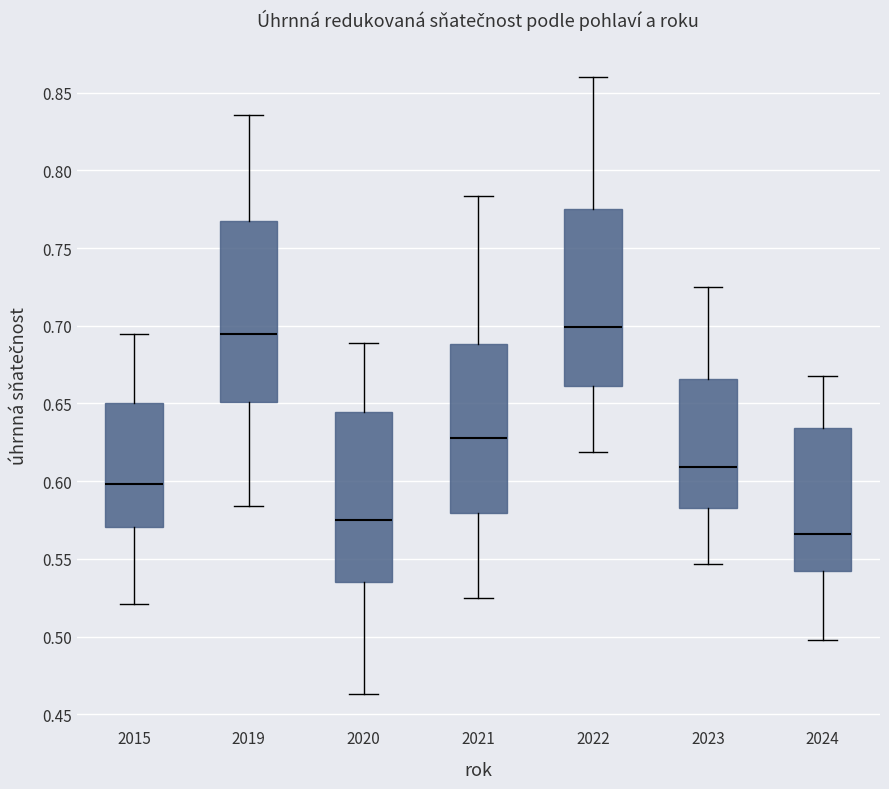

Reading left to right, transcribe this box plot: for each box, give where its median line is, the range the box spans, and where its two whiskers end, as read against the y-axis. The values are not printed on the chart, so give them approximately, as read against the axis.

2015: median 0.600, box 0.570 to 0.650, whiskers 0.520 to 0.695
2019: median 0.695, box 0.650 to 0.770, whiskers 0.585 to 0.835
2020: median 0.575, box 0.535 to 0.645, whiskers 0.465 to 0.690
2021: median 0.630, box 0.580 to 0.690, whiskers 0.525 to 0.785
2022: median 0.700, box 0.660 to 0.775, whiskers 0.620 to 0.860
2023: median 0.610, box 0.585 to 0.665, whiskers 0.545 to 0.725
2024: median 0.565, box 0.540 to 0.635, whiskers 0.500 to 0.665